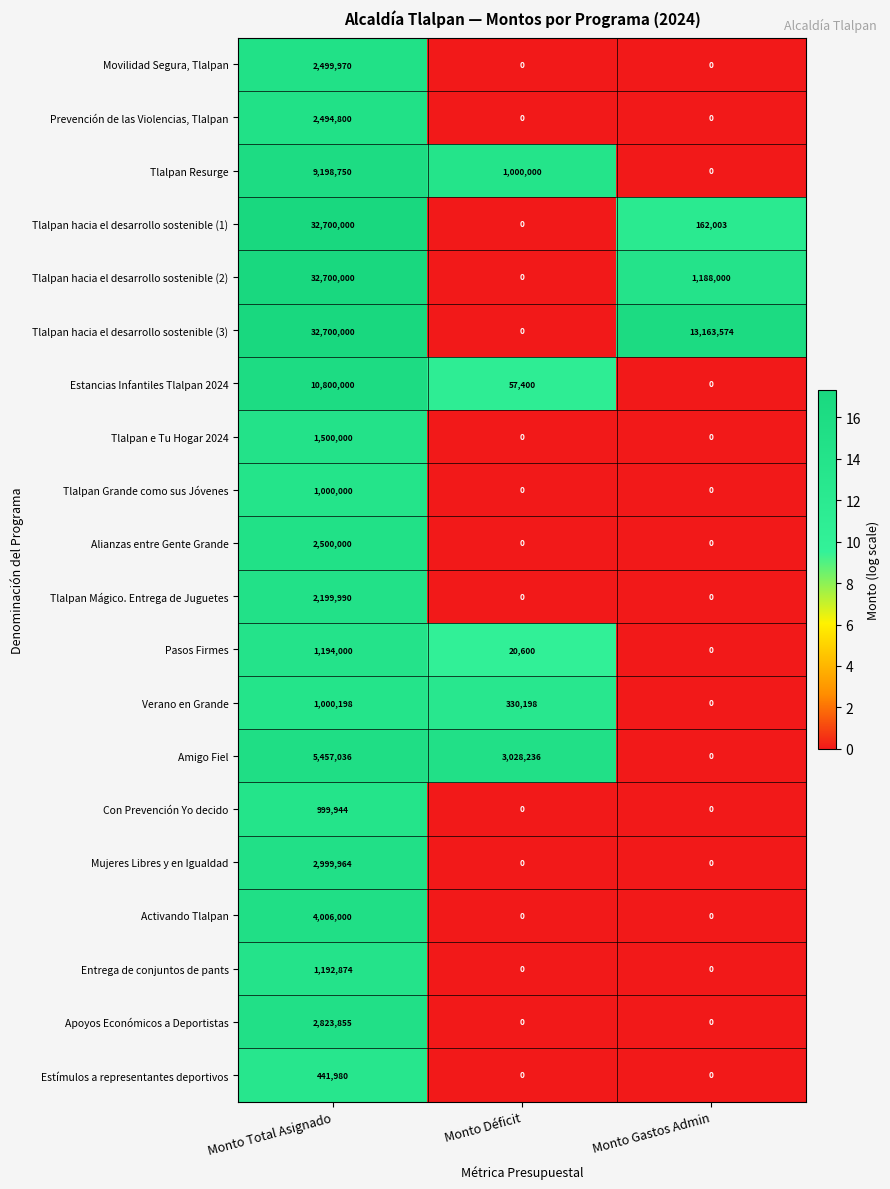

Count the number of data series in this chart.

20